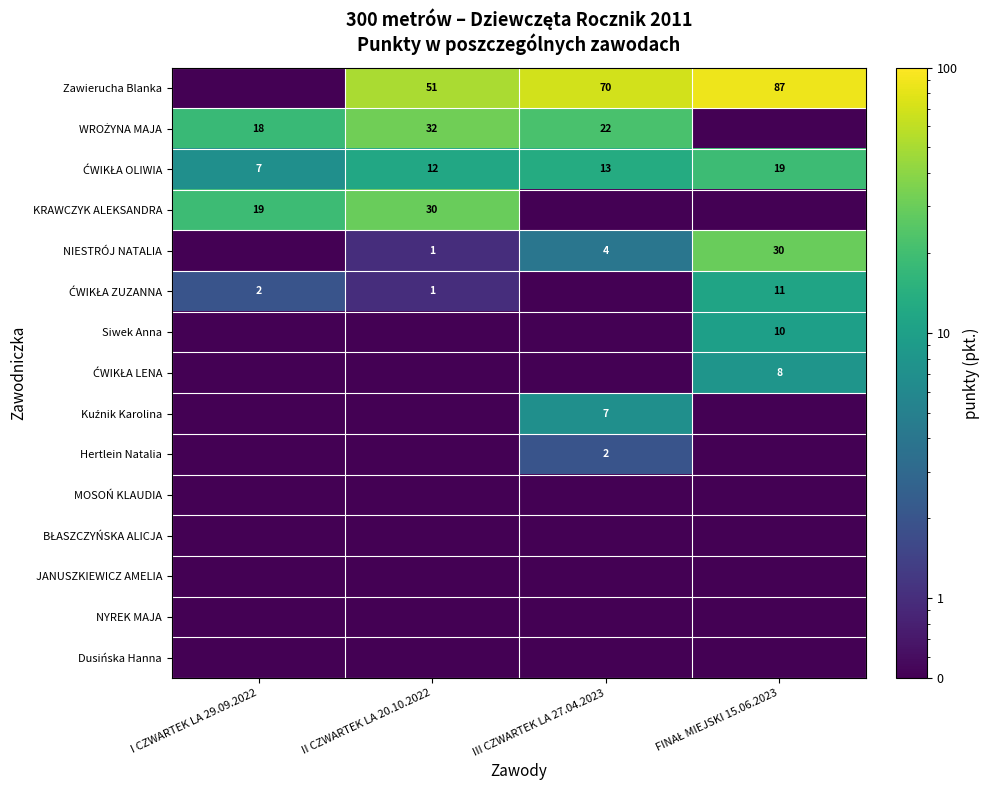

The value of NIESTRÓJ NATALIA at III CZWARTEK LA 27.04.2023 is 4.0. True or false?

True